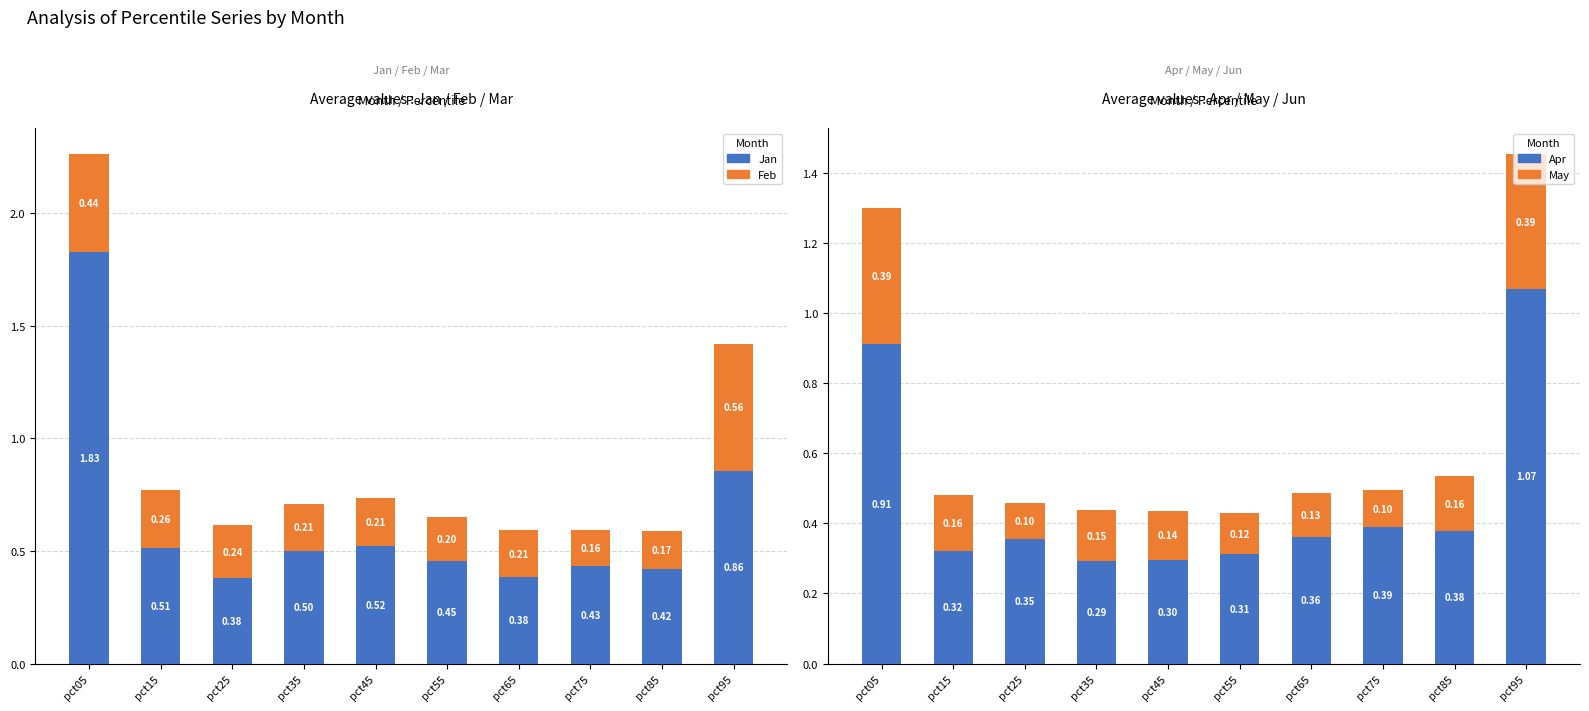

What is the difference between the maximum and minimum values in the May series?

0.3